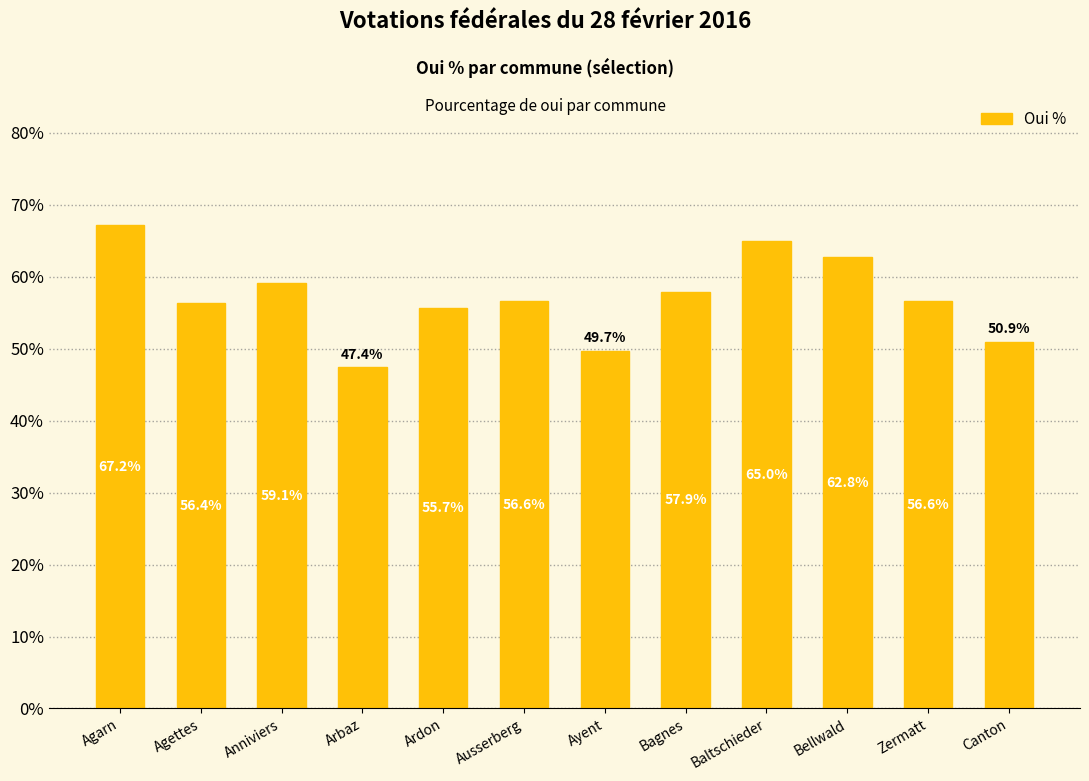

What is the smallest value displayed?

47.4